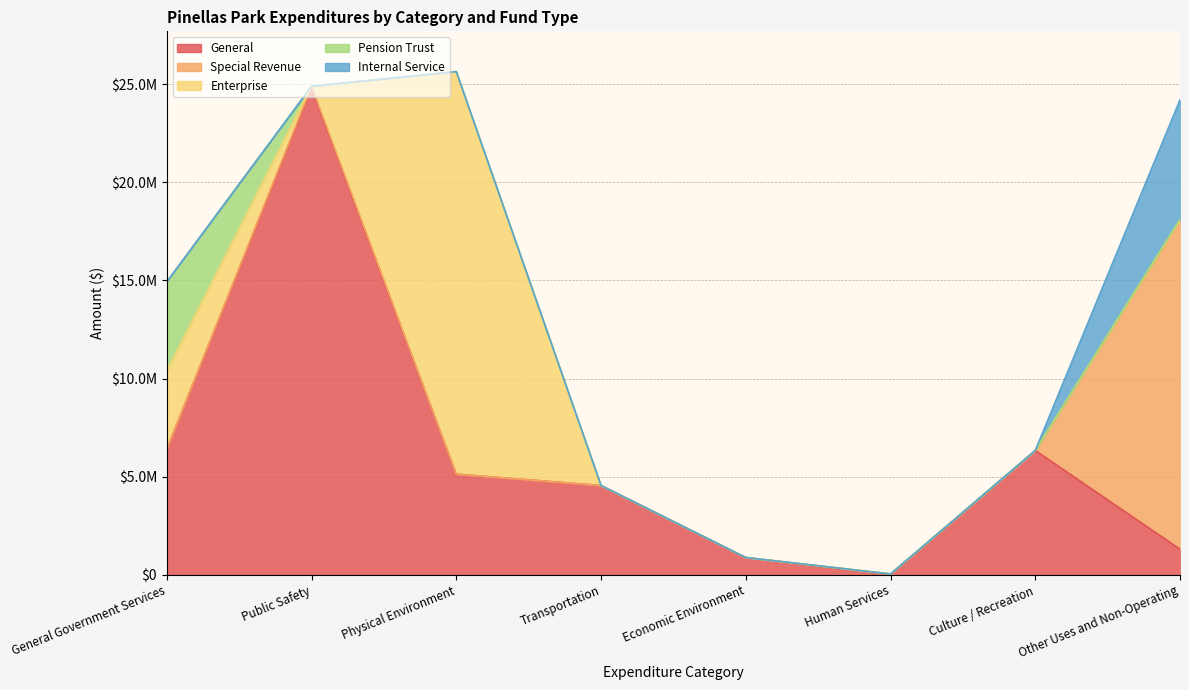

Where does the General series first go above 5132955?

General Government Services